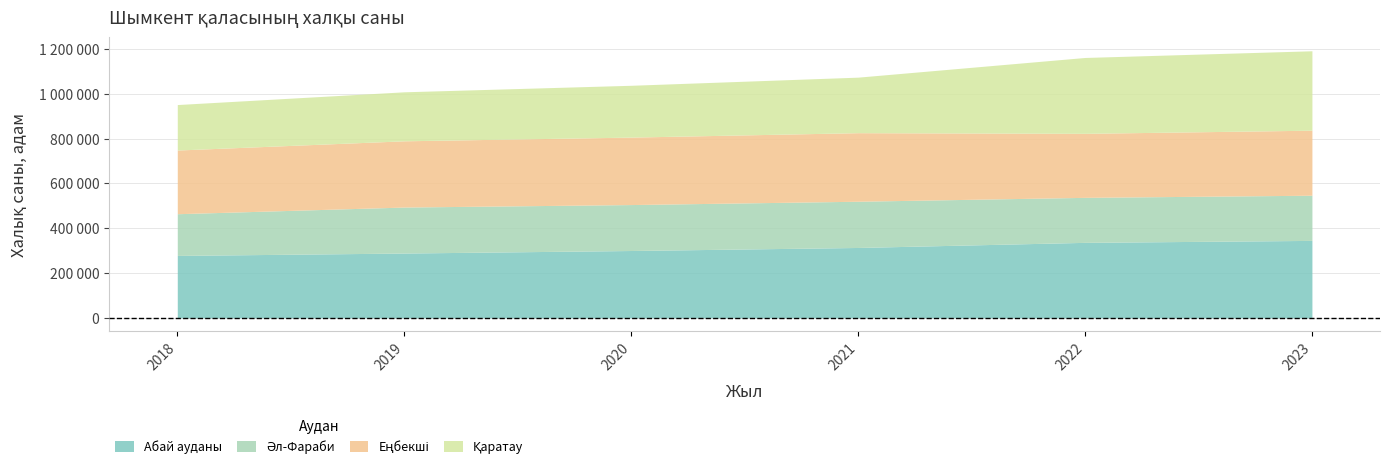

Rank the categories by Абай ауданы value from lowest to highest.

2018, 2019, 2020, 2021, 2022, 2023